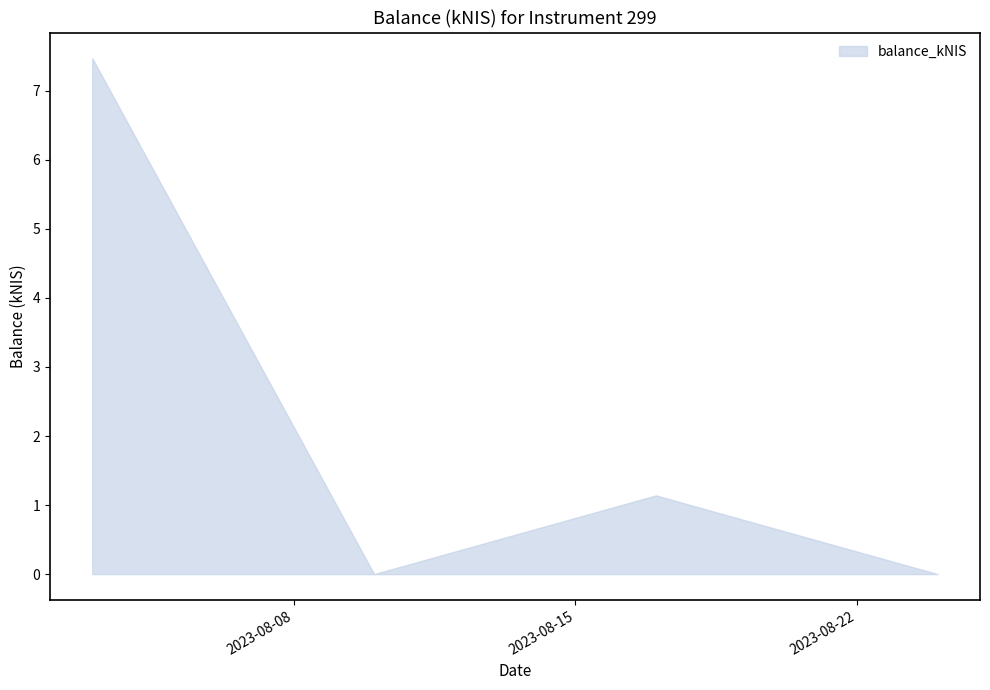

Reading left to right, extract all data points from this chart.

7.5	0.0	1.1	0.0